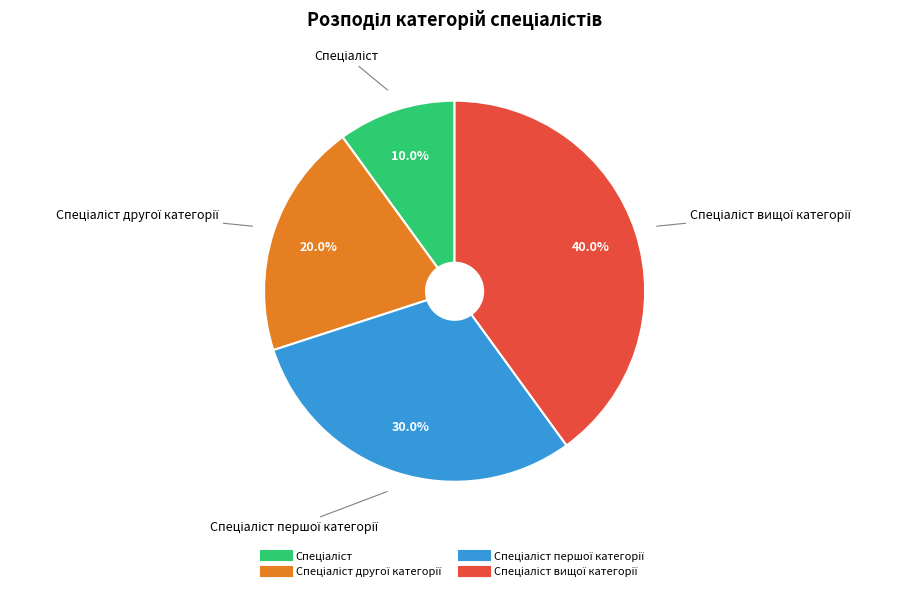

Is there a majority slice in this chart?

No